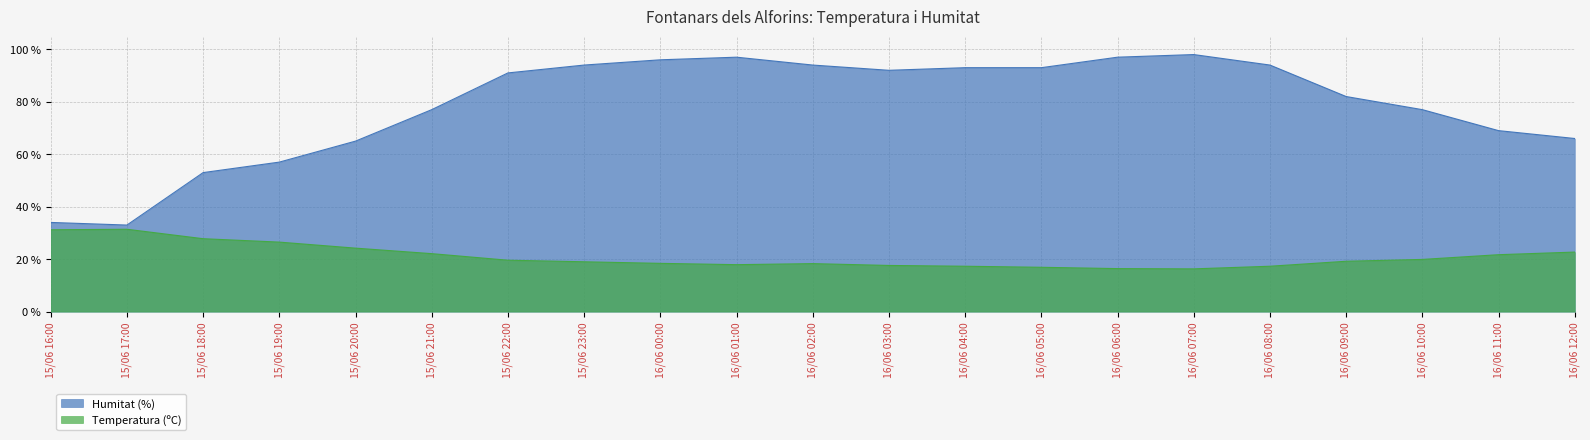

Which series changed the most between 15/06 19:00 and 16/06 05:00?

Humitat (%)